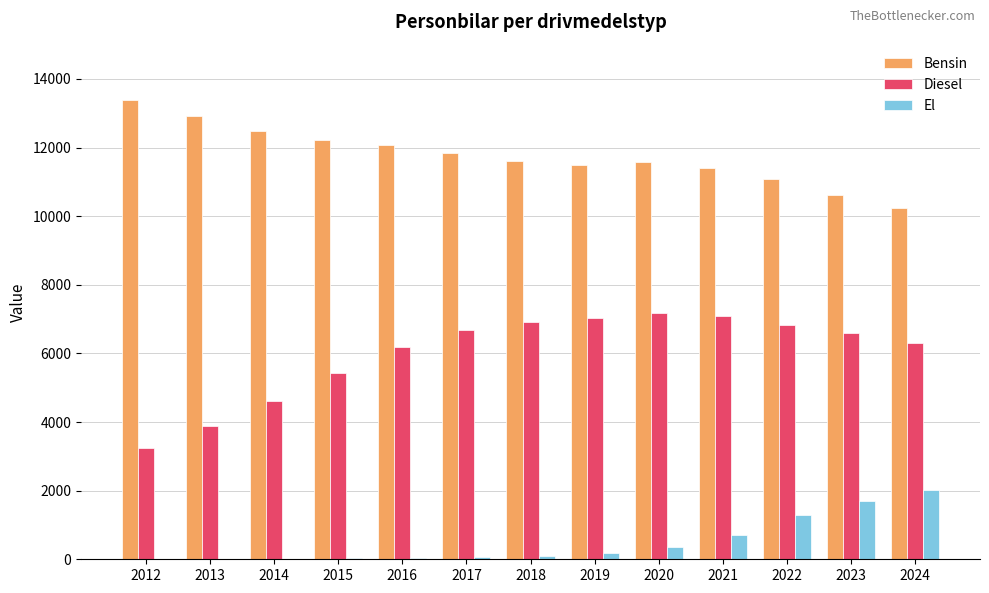

What is the maximum value for Diesel?

7175